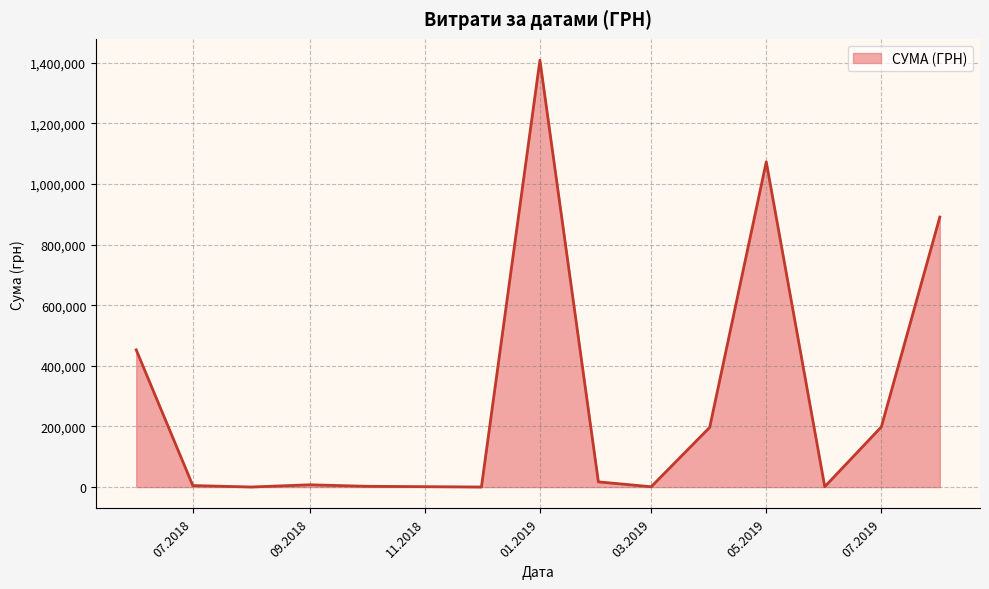

What is the maximum value shown in the chart?

1408844.8